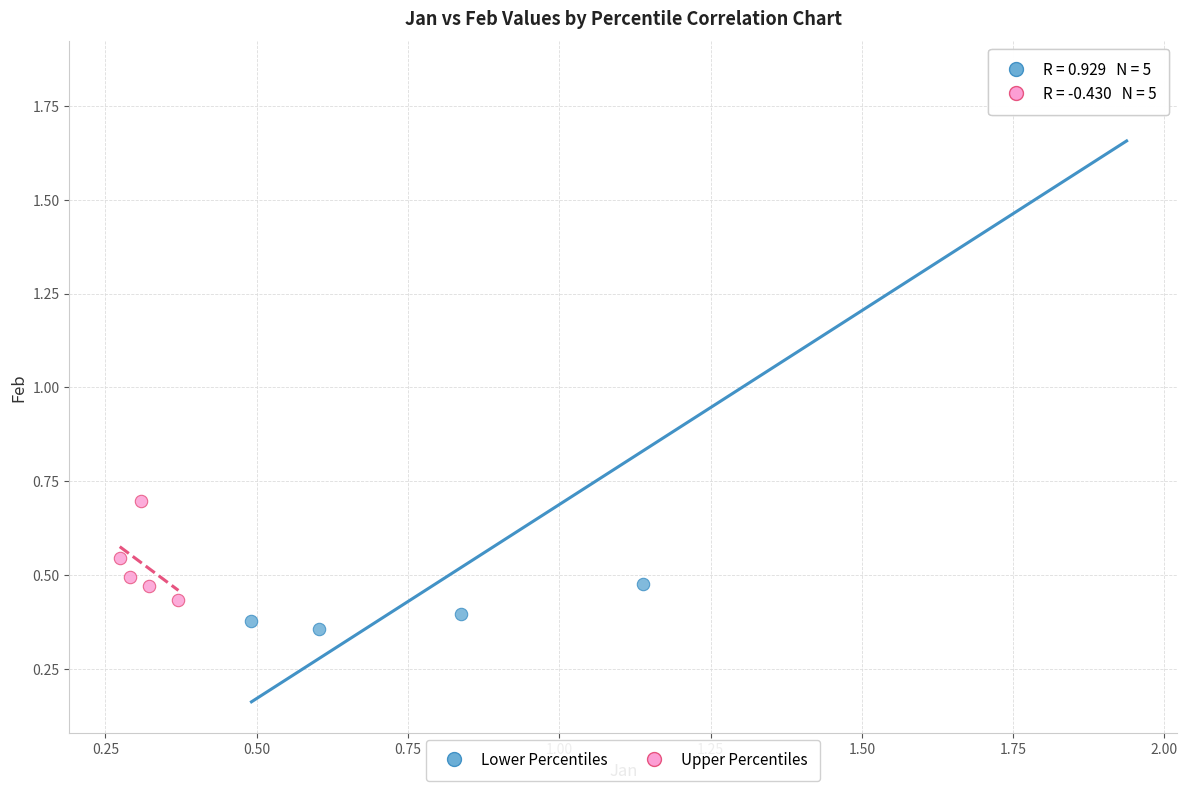

What are all the series names shown in the legend?

Lower Percentiles, Upper Percentiles